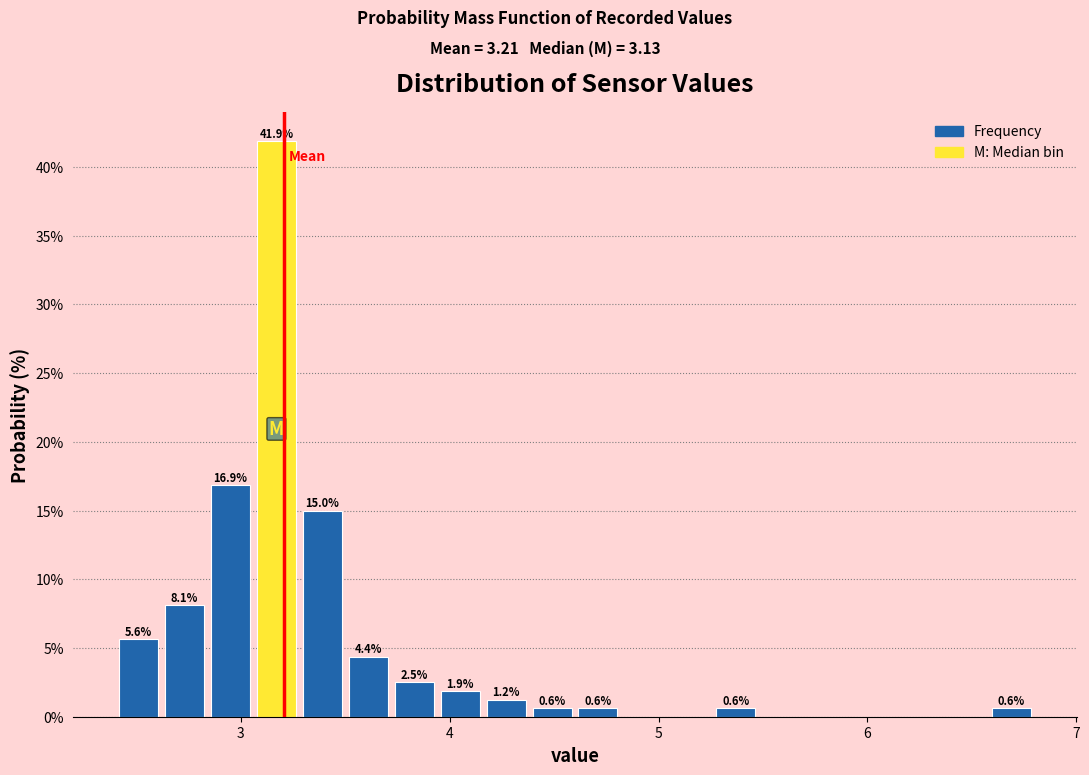

Read against the x-axis, roughly where is the centre of the tallest bar?

3.2